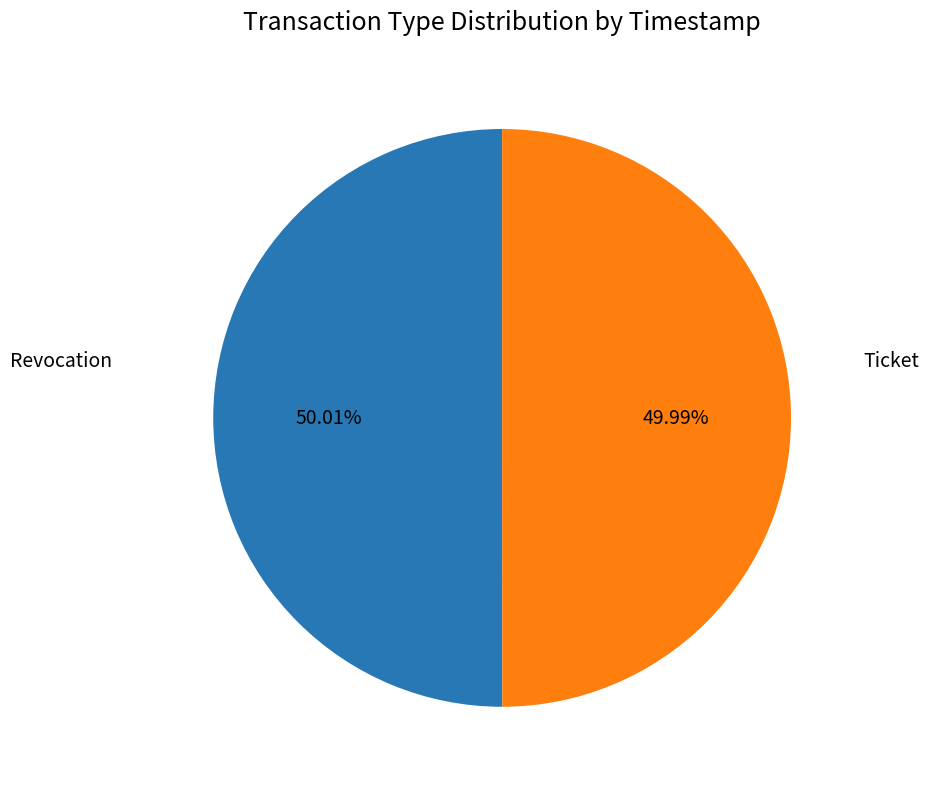

What is the ratio of the value at Ticket to the value at Revocation?

1.0